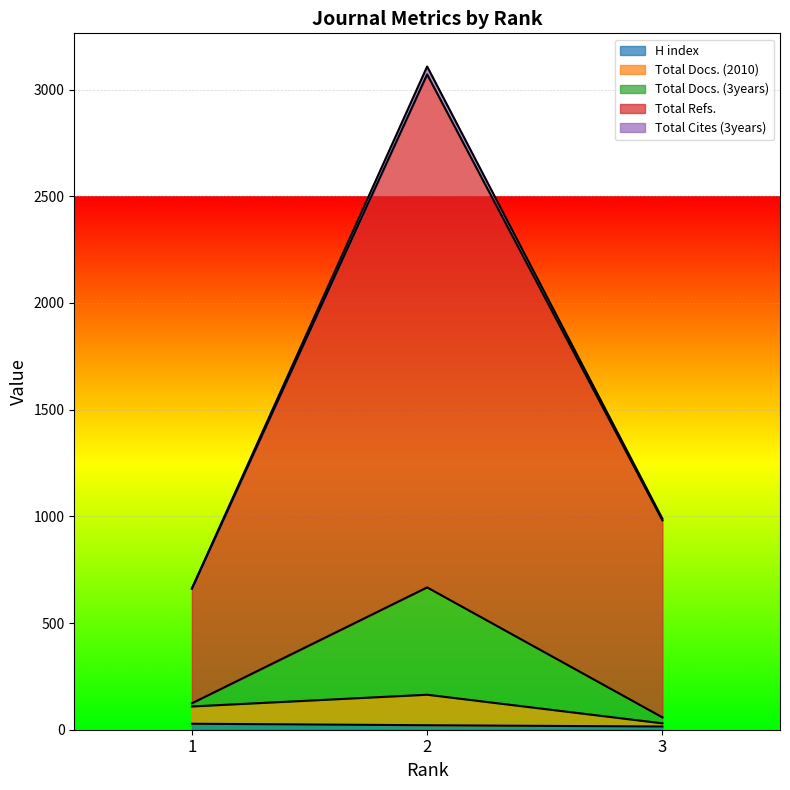

What is the value of the Total Refs. point at the 3rd from the left?

989